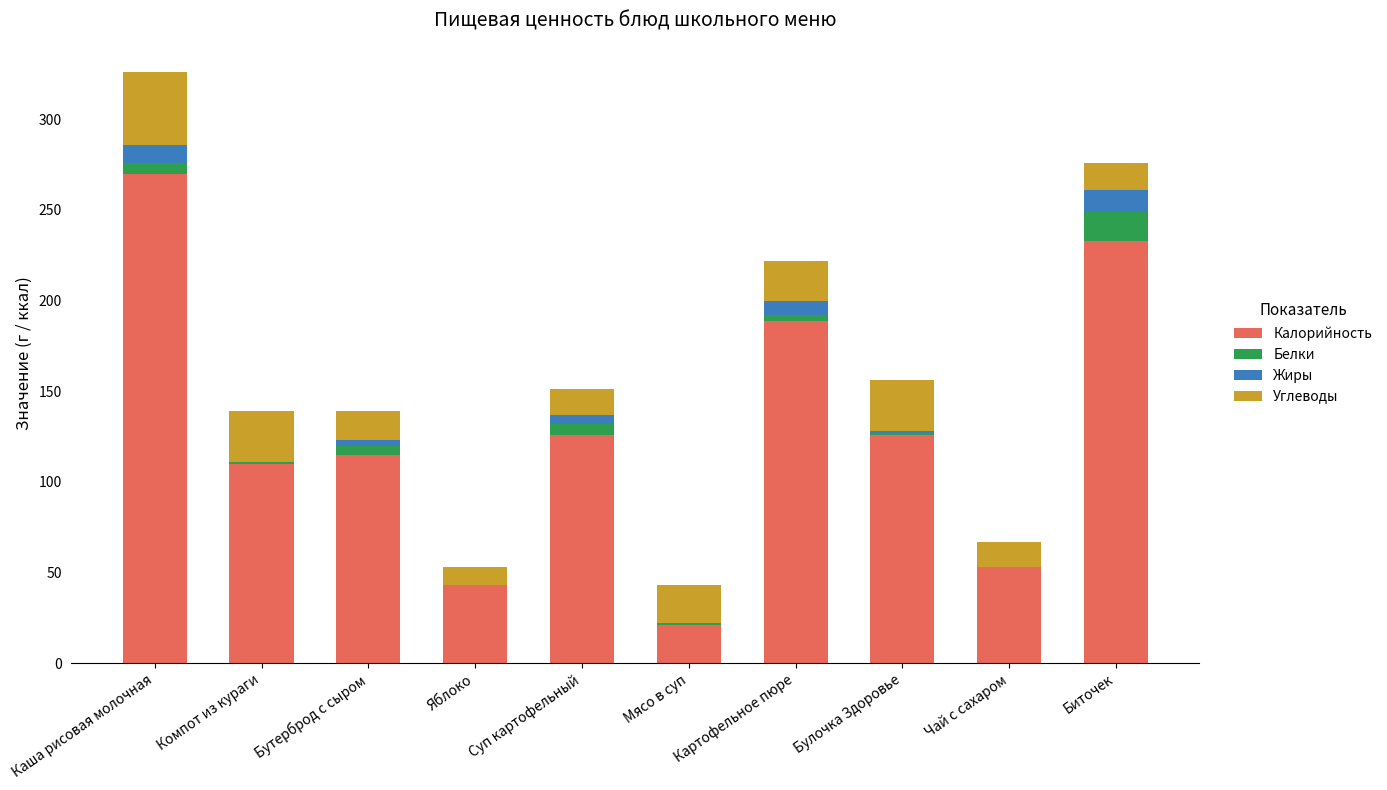

What is the sum of the Калорийность values at Биточек and Яблоко?

276